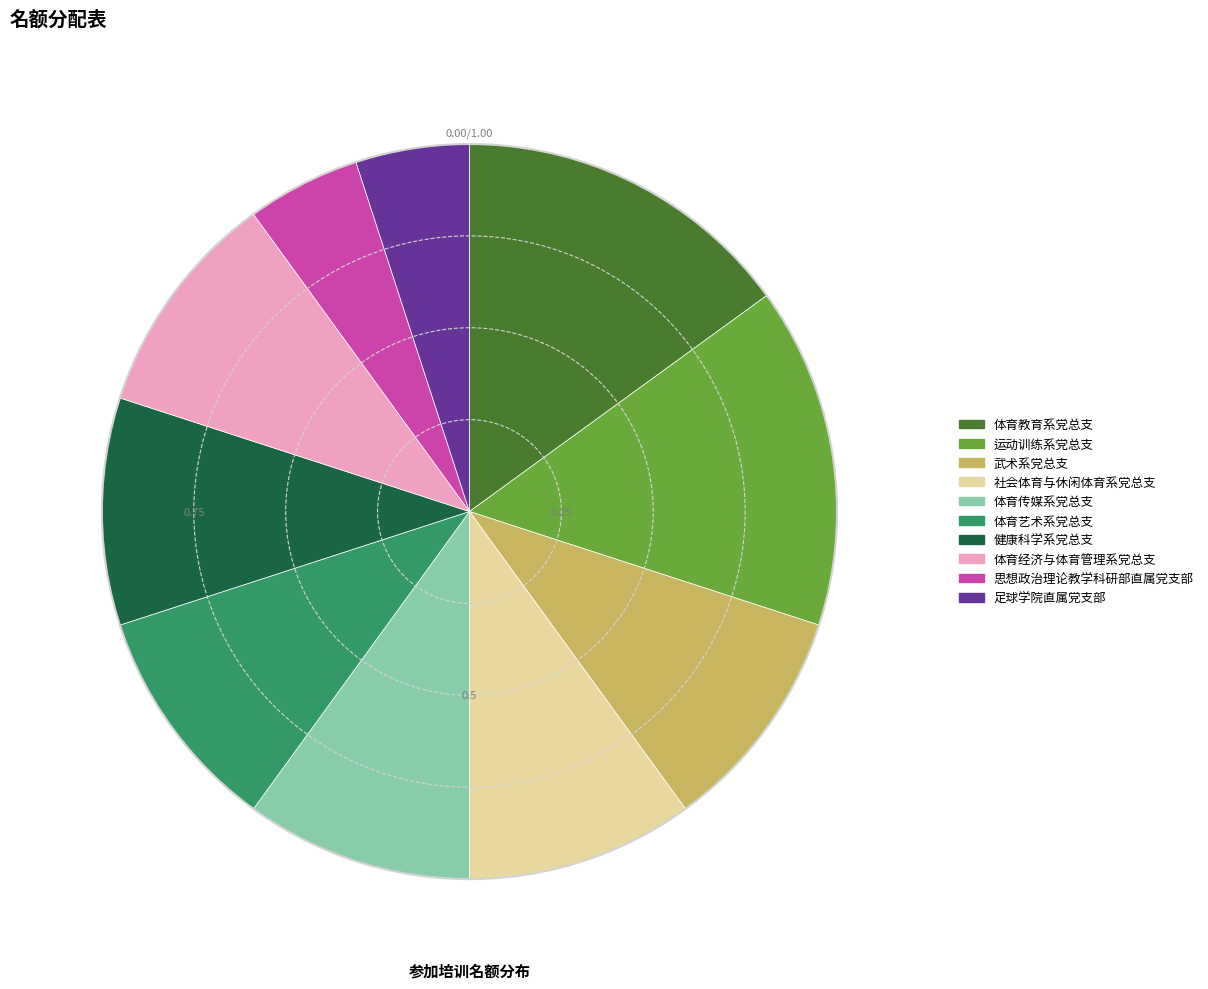

Combined, do 社会体育与休闲体育系党总支 and 体育传媒系党总支 account for over 50%?

No